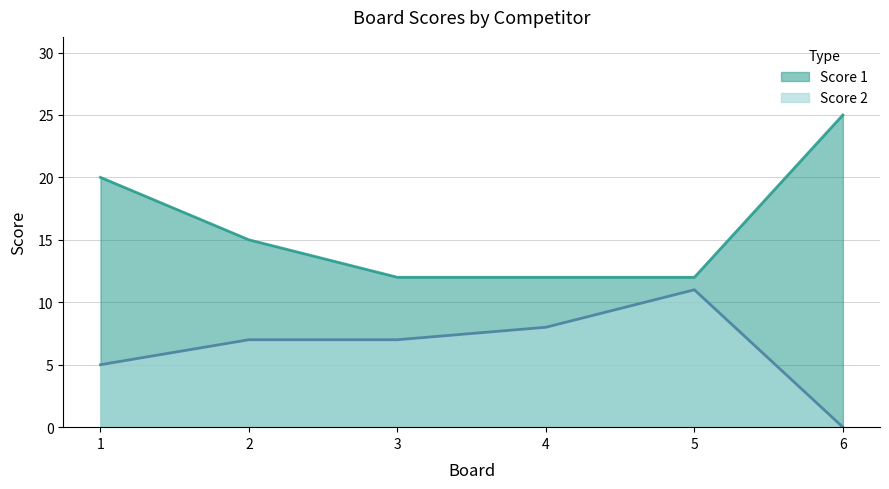

What is the value of the Score 1 point at the 3rd from the left?

12